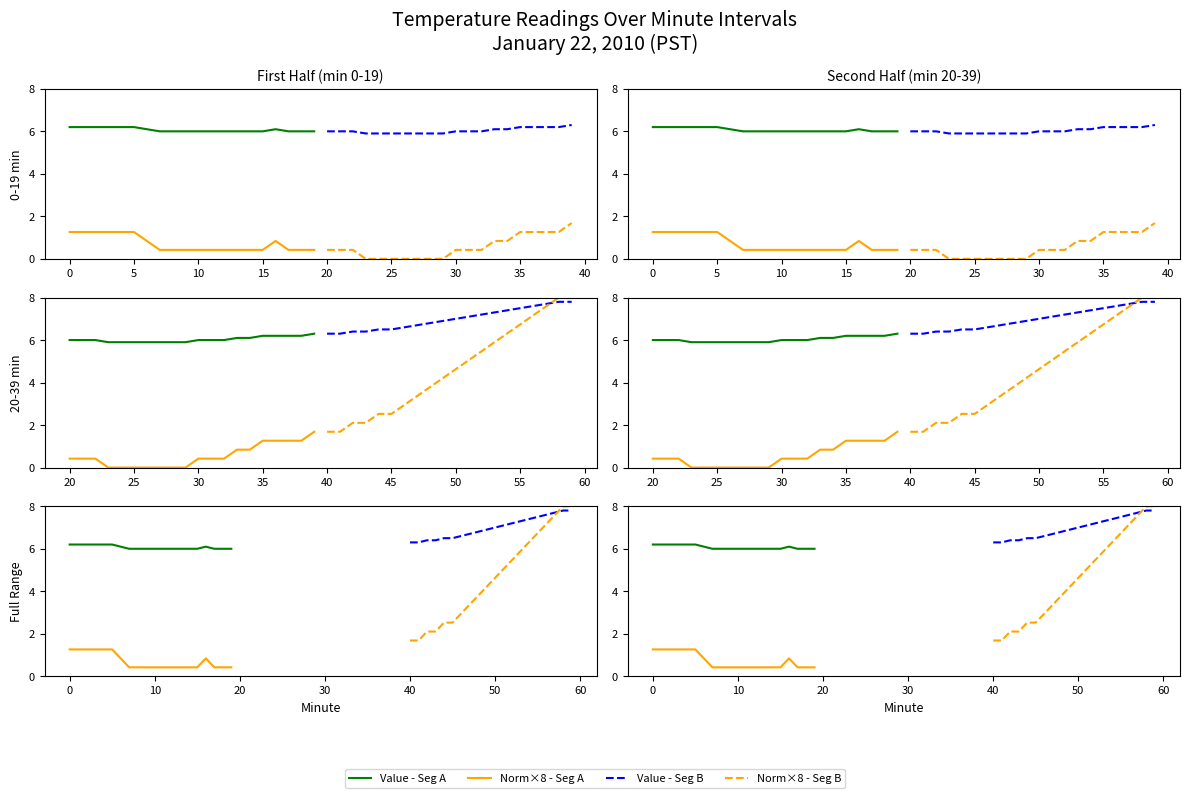

How many series are shown in this chart?

4